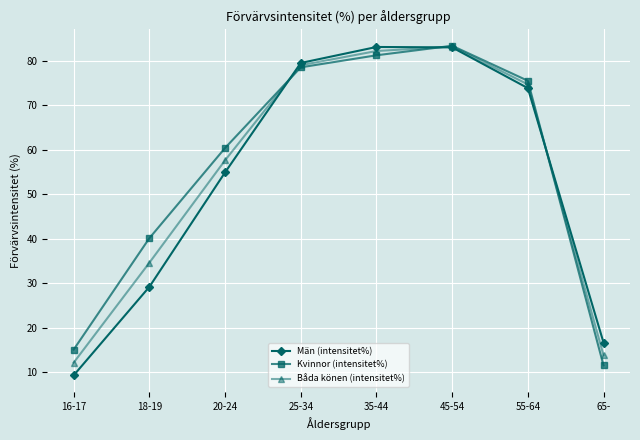

How many times do Båda könen (intensitet%) and Män (intensitet%) cross each other?

3